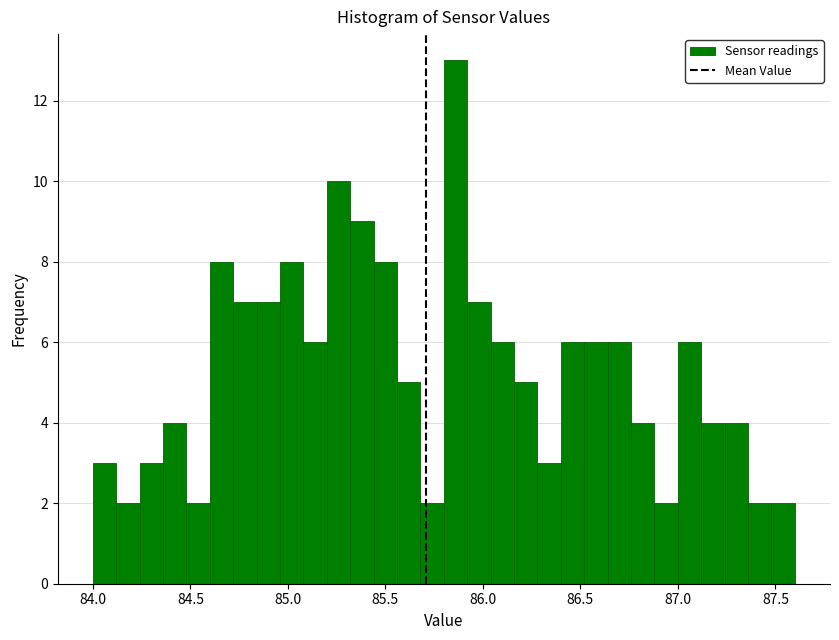

Read against the x-axis, roughly where is the centre of the tallest bar?

85.85